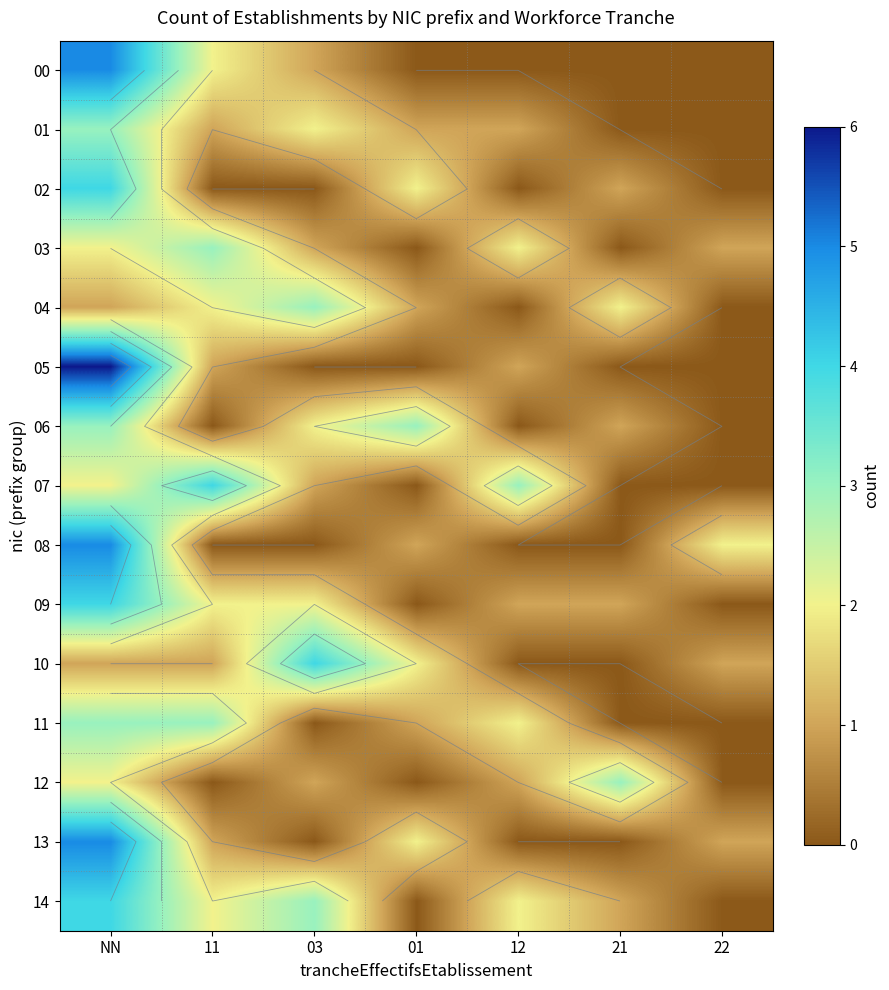

Between 03 and 01, which is larger?

03